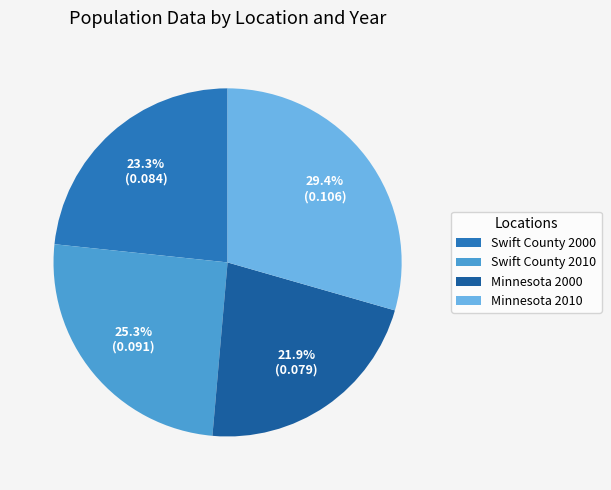

To the nearest percent, what is the average slice percentage?

25%